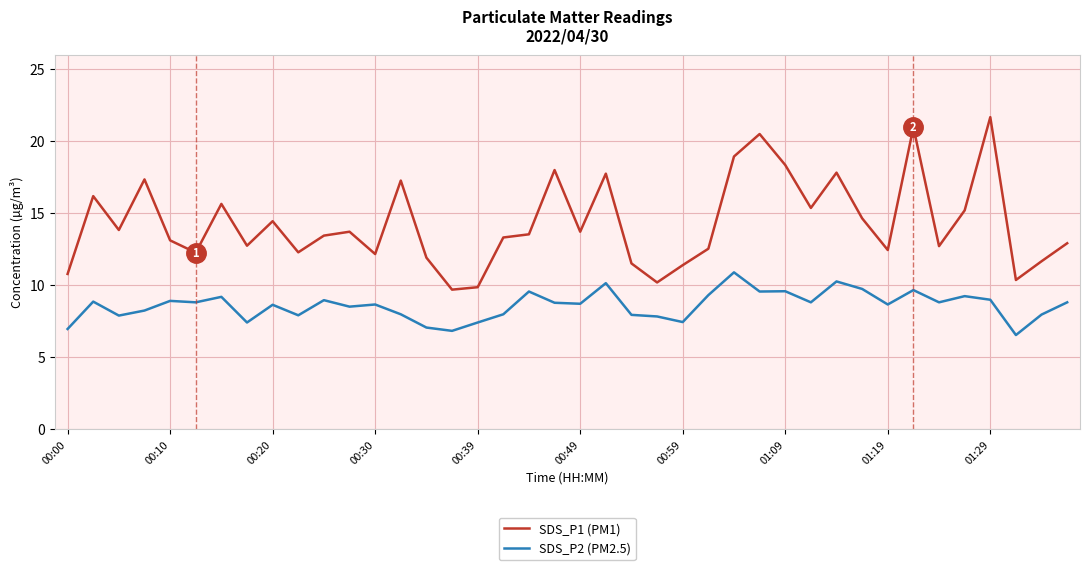

True or false: SDS_P2 (PM2.5) and SDS_P1 (PM1) intersect in this chart.

False